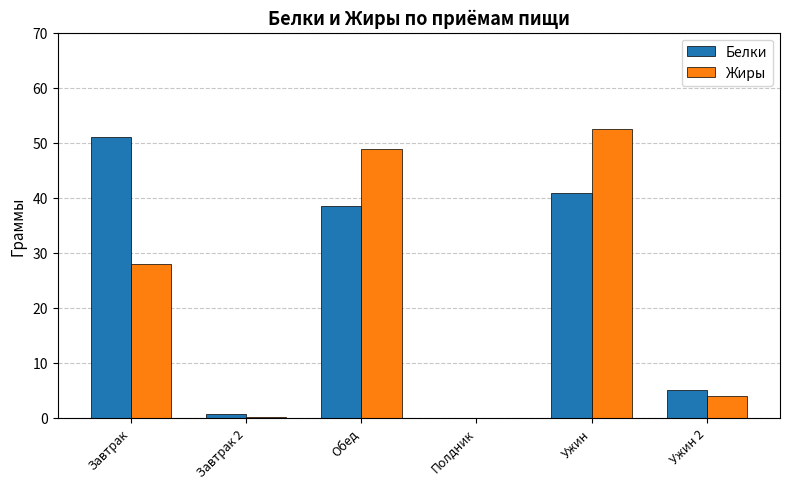

At which label is Белки closest to 25?

Обед